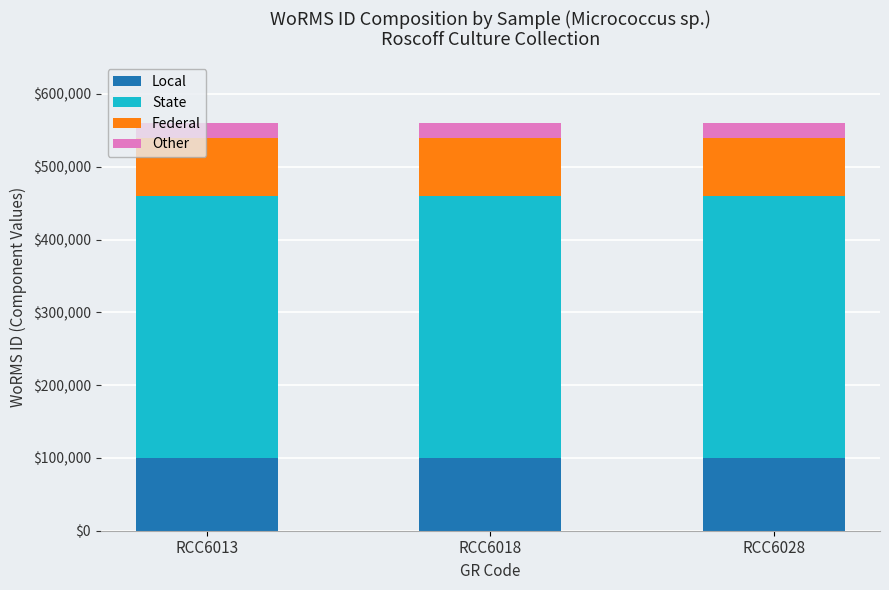

What is the sum of all Local values?

300000